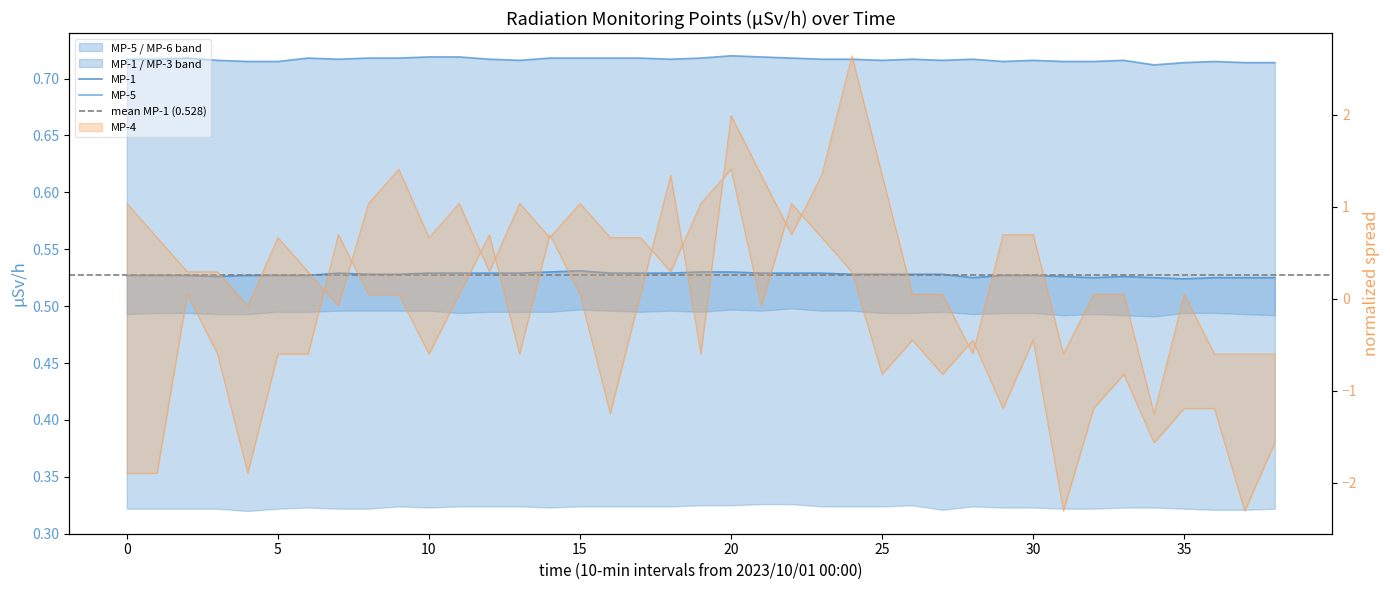

Does the chart display data point markers on the line(s)?

No